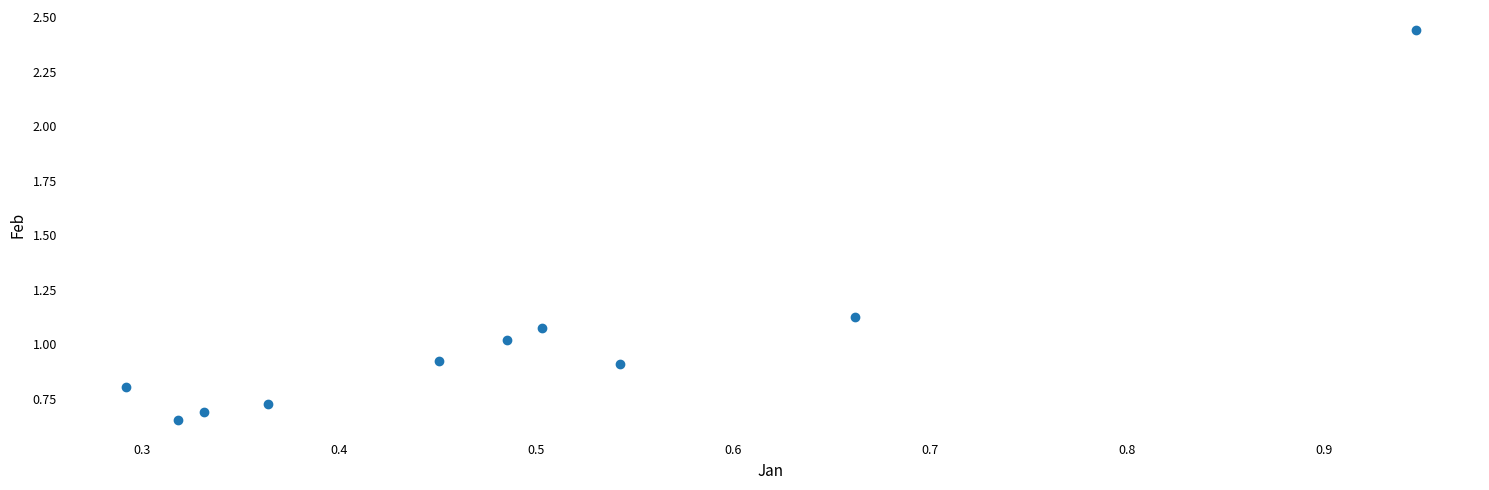

What is the average X value?

0.5